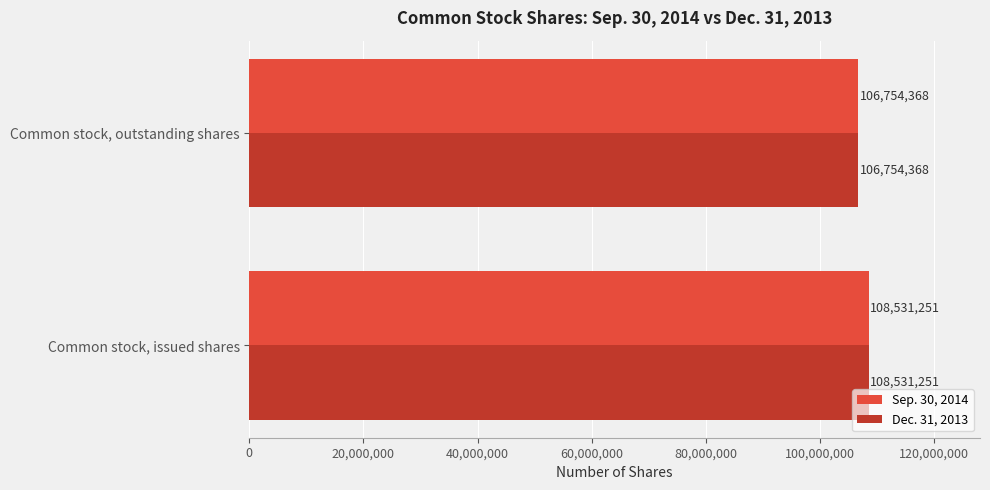

What is the sum of all Dec. 31, 2013 values?

215285619